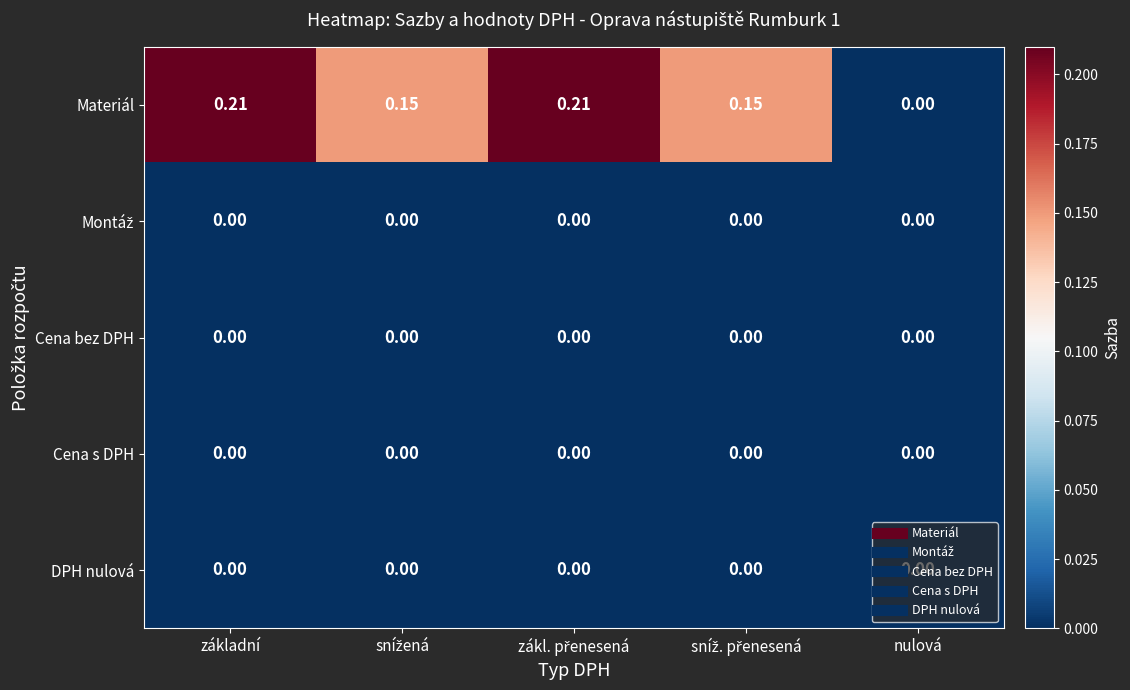

Which series has the largest total across all categories?

Materiál